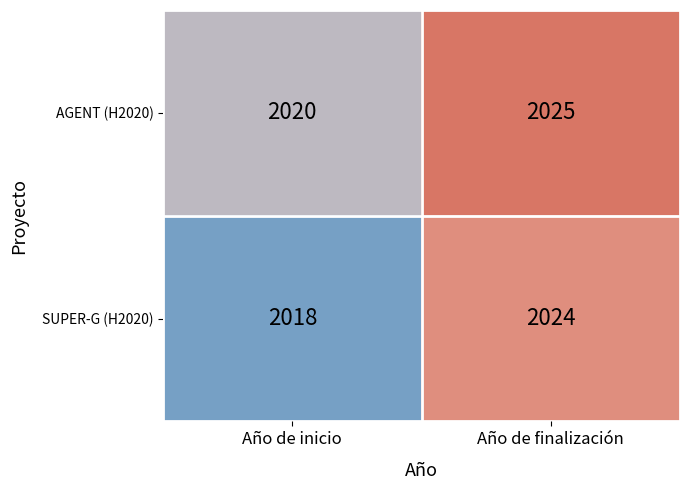

Between Año de inicio and Año de finalización, which series saw the biggest shift?

SUPER-G (H2020)